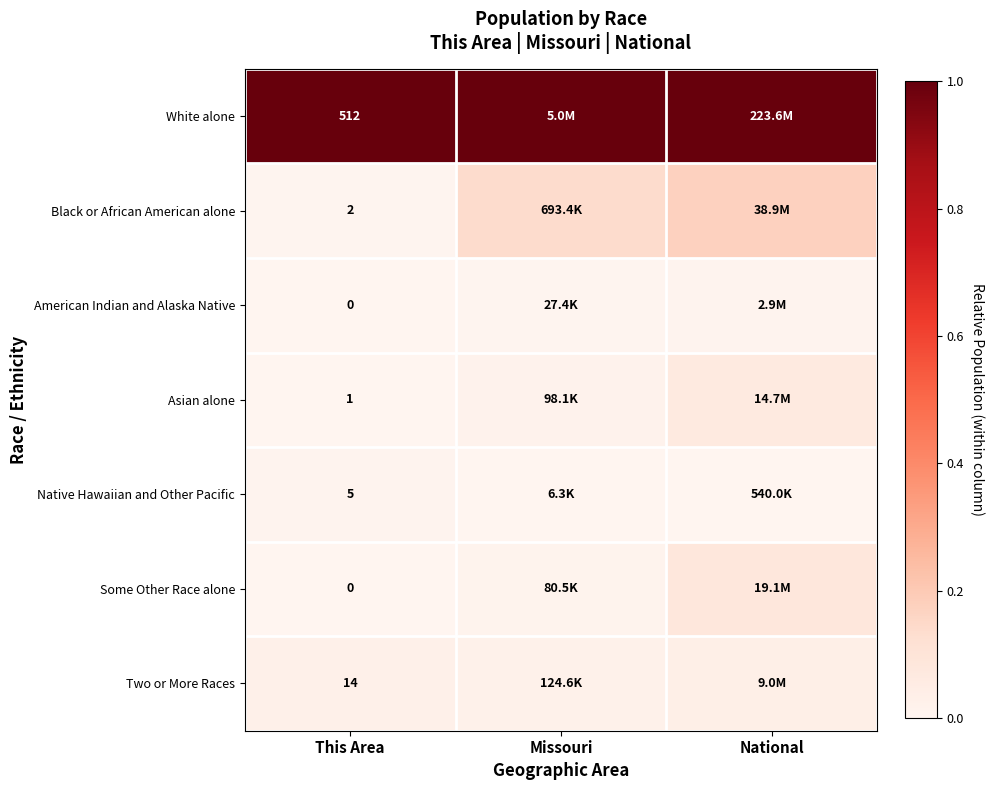

Which label corresponds to the smallest value in the chart?

This Area